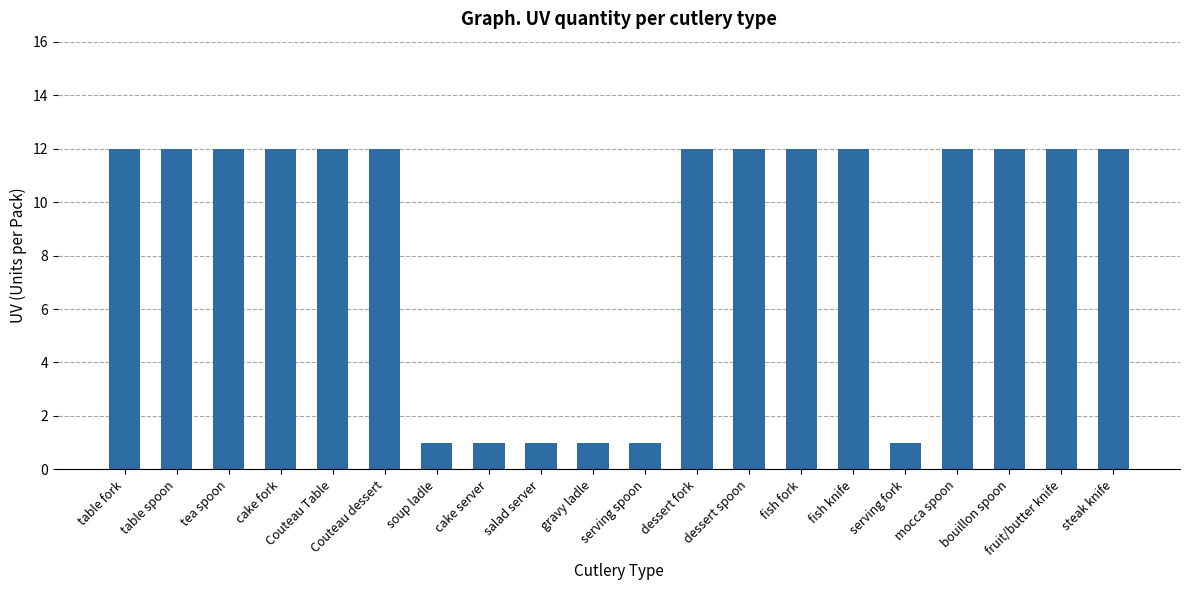

What is the average value?

9